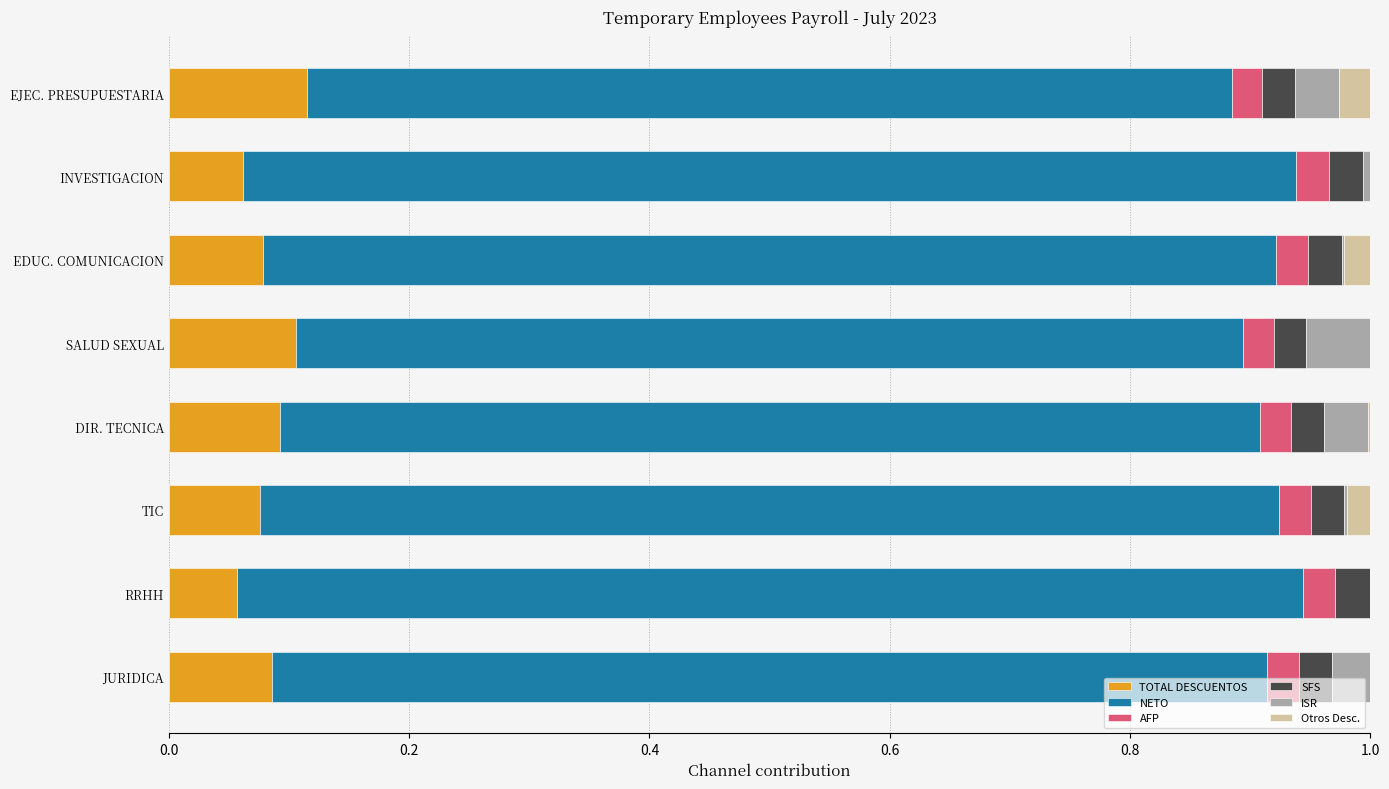

The TOTAL DESCUENTOS series shows 0.1 at JURIDICA. True or false?

True